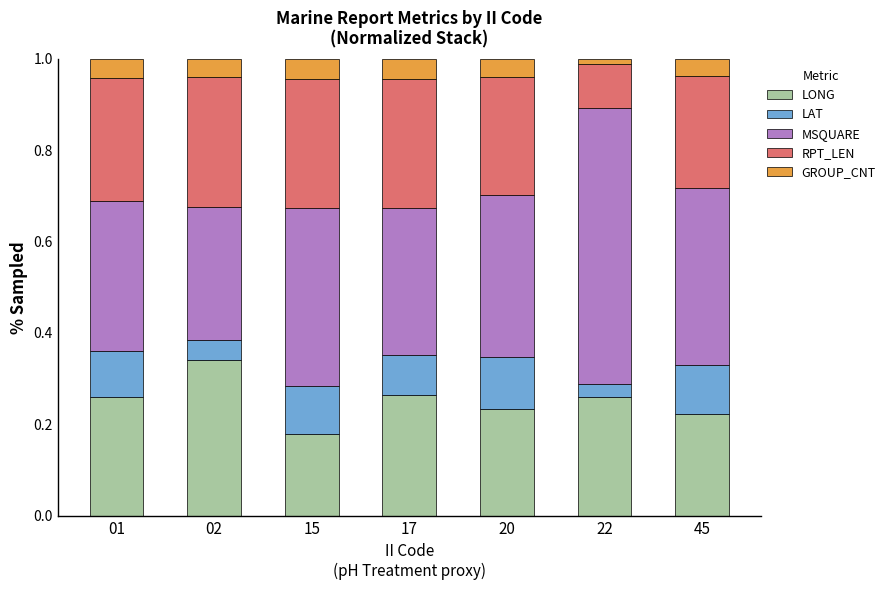

At which label does LONG reach its minimum?

15